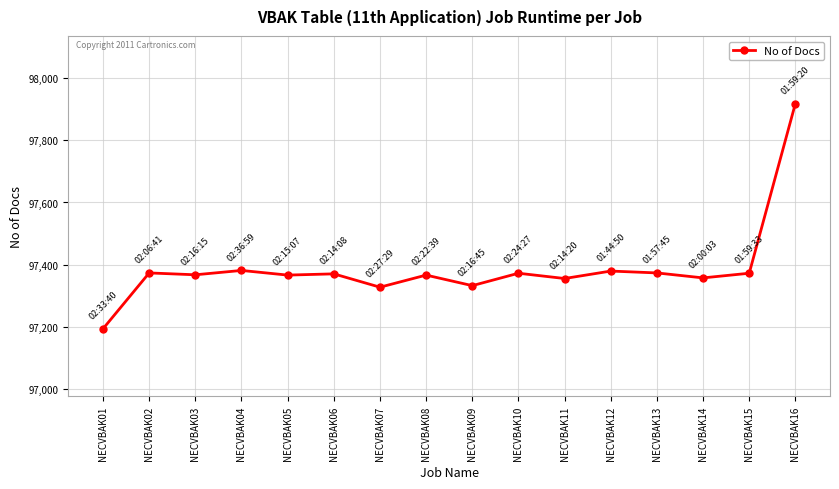

Is it true that the value at NECVBAK05 is 148374?

False